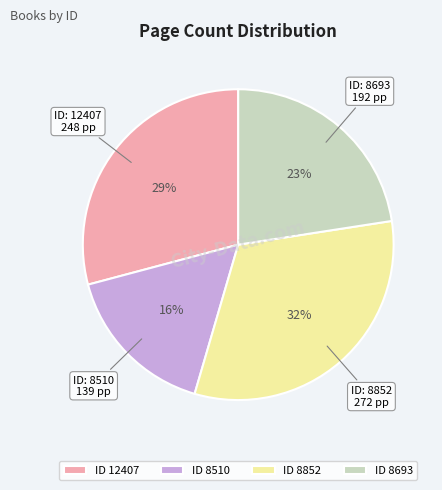

To the nearest percent, what portion does ID 12407 represent?

29%